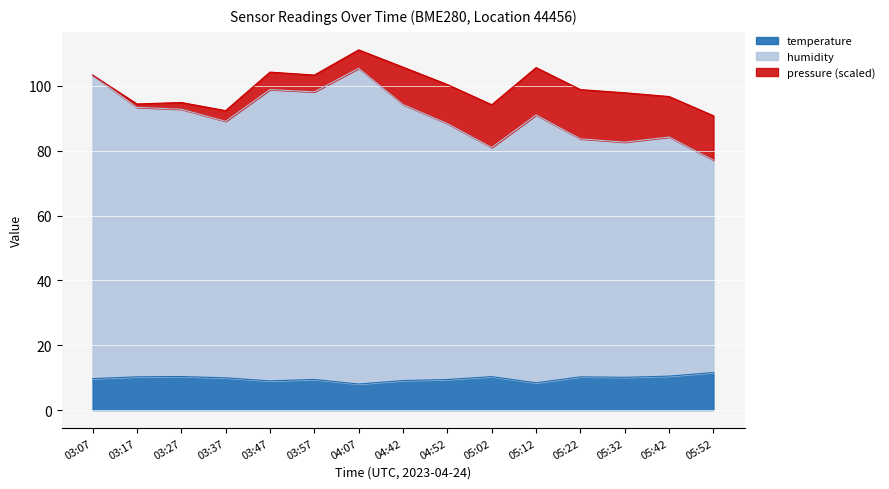

How many interior local peaks does the humidity series have?

4